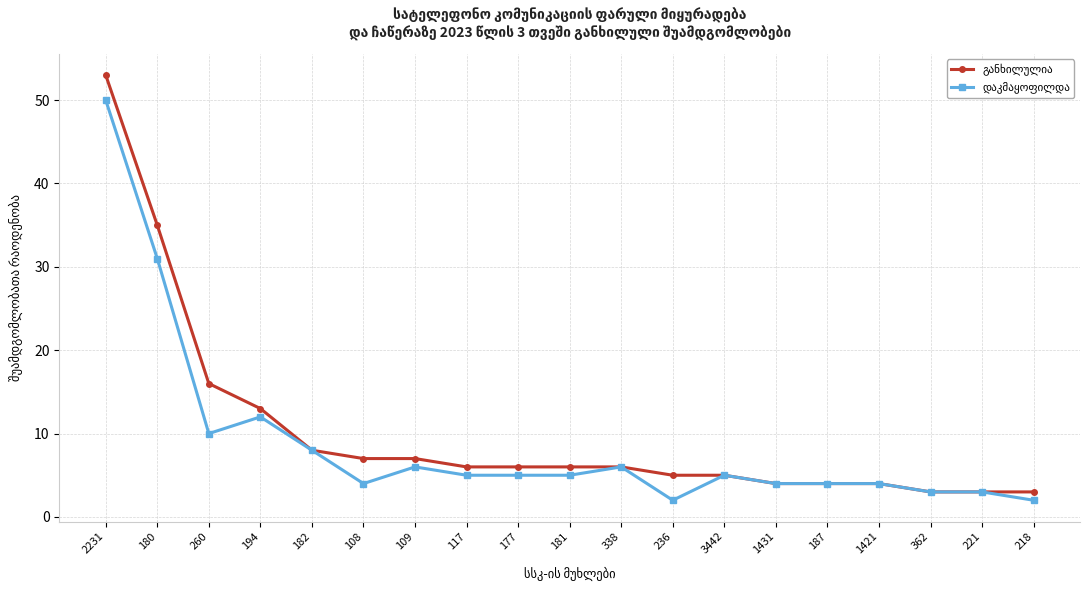

What is the spread (max minus min) of values at 108?

3